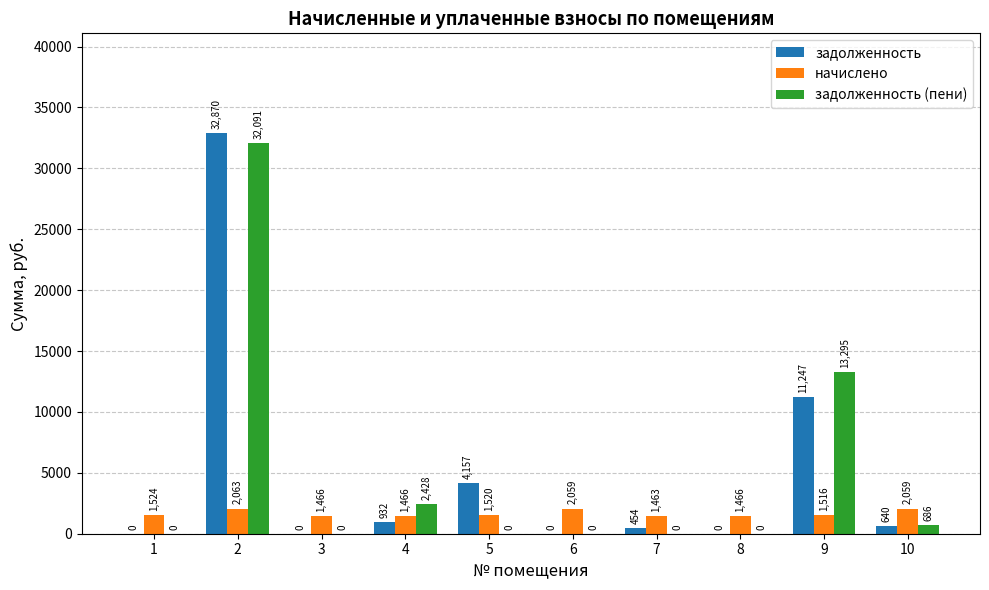

The задолженность (пени) series shows 686.4 at 10. True or false?

True